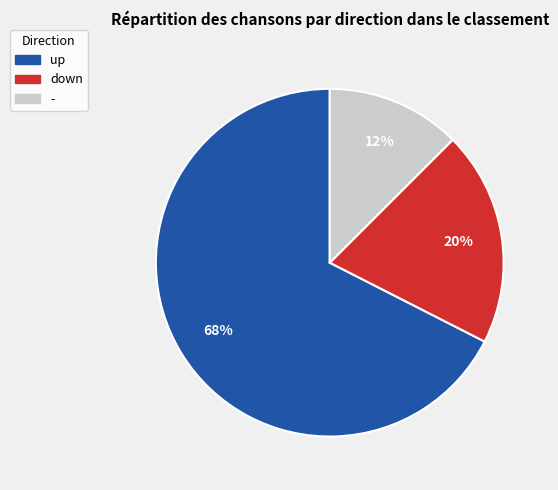

Do up and - together represent more than half of the pie?

Yes